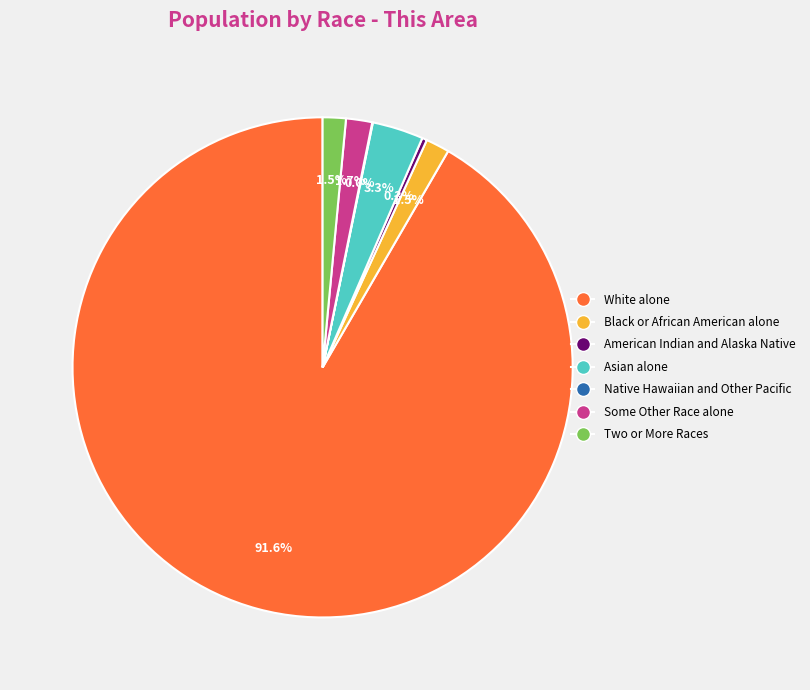

Approximately how many times larger is the value at Black or African American alone compared to American Indian and Alaska Native?

4.9